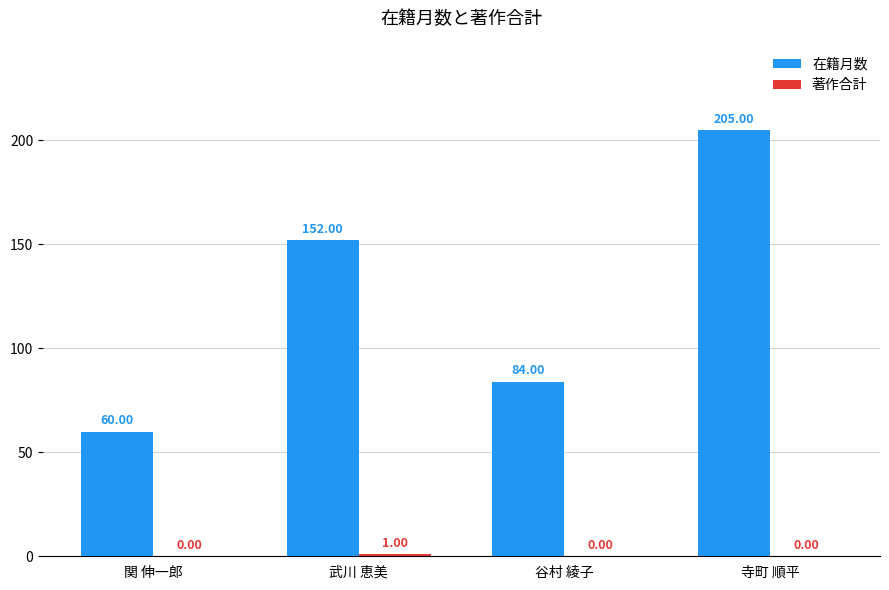

Which series has the largest range (max minus min)?

在籍月数